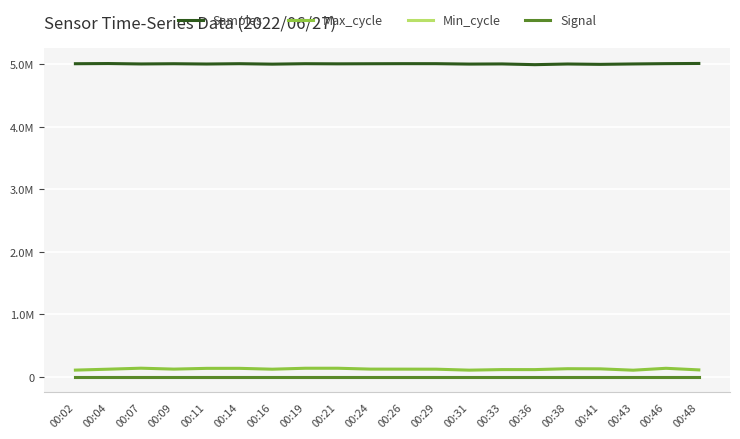

What are all the series names shown in the legend?

Samples, Max_cycle, Min_cycle, Signal